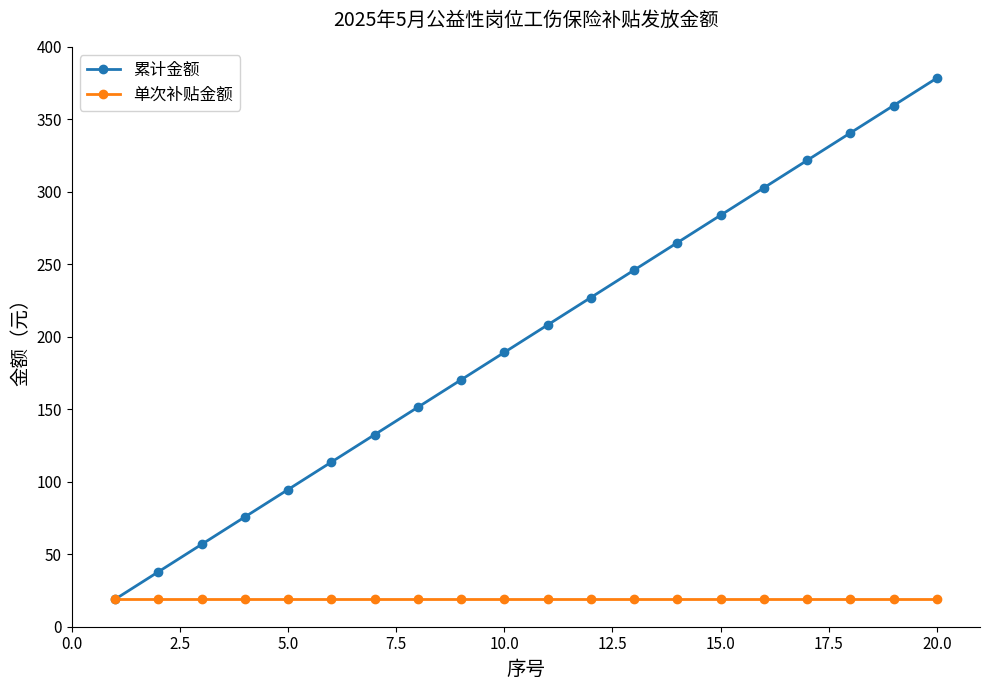

How many lines are shown in the chart?

2